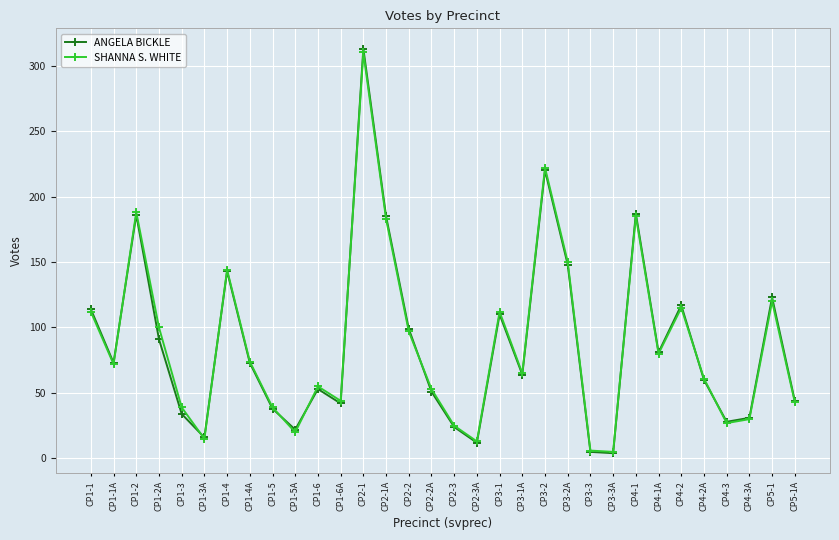

What is the smallest value displayed?

4